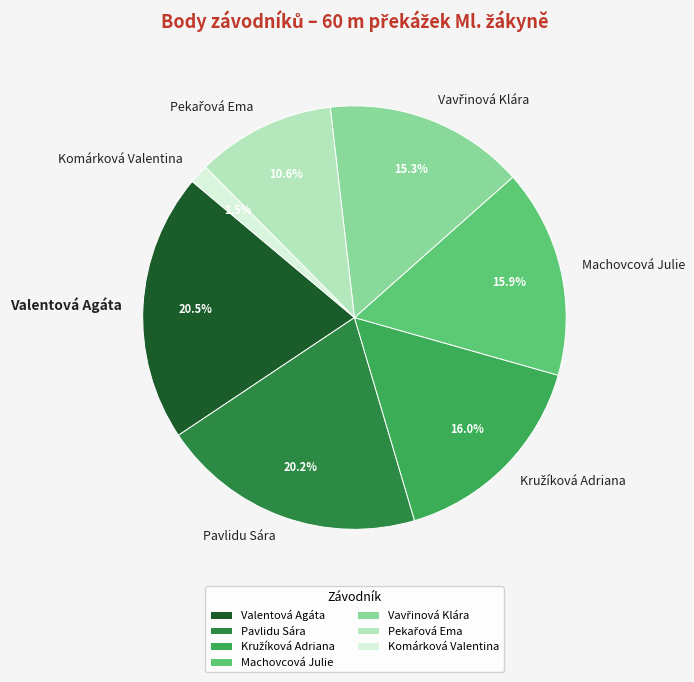

What is the ratio of the value at Valentová Agáta to the value at Pavlidu Sára?

1.0